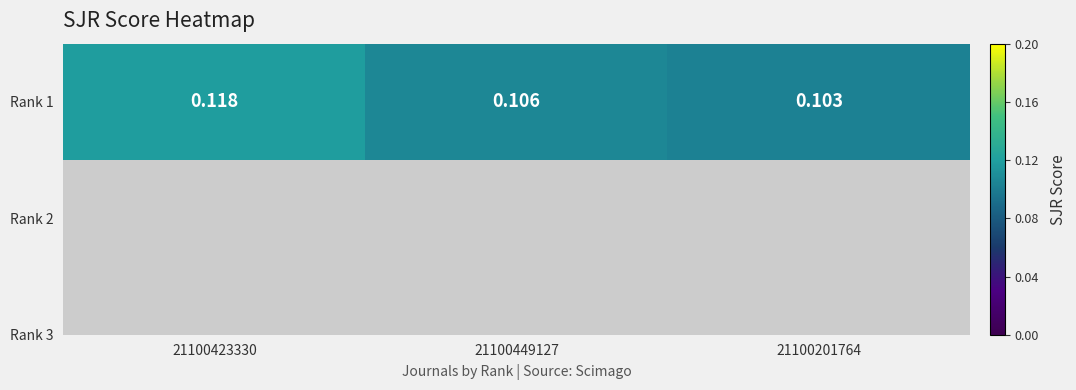

What is the maximum value shown in the chart?

0.1